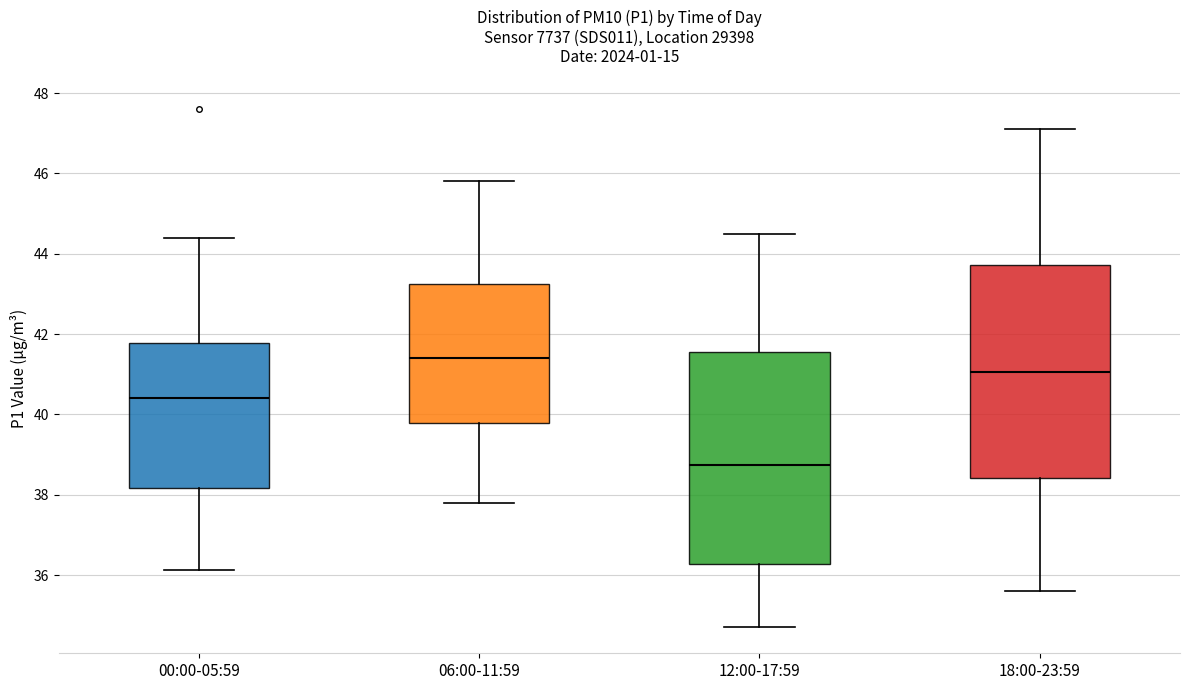

Reading left to right, read every box against the y-axis: the position of its median line, the range the box covers, and the ends of its whiskers. The values are not printed on the chart, so give them approximately, as read against the axis.

00:00-05:59: median 40.4, box 38.2 to 41.8, whiskers 36.2 to 44.4
06:00-11:59: median 41.4, box 39.8 to 43.2, whiskers 37.8 to 45.8
12:00-17:59: median 38.8, box 36.2 to 41.6, whiskers 34.8 to 44.6
18:00-23:59: median 41.0, box 38.4 to 43.8, whiskers 35.6 to 47.2